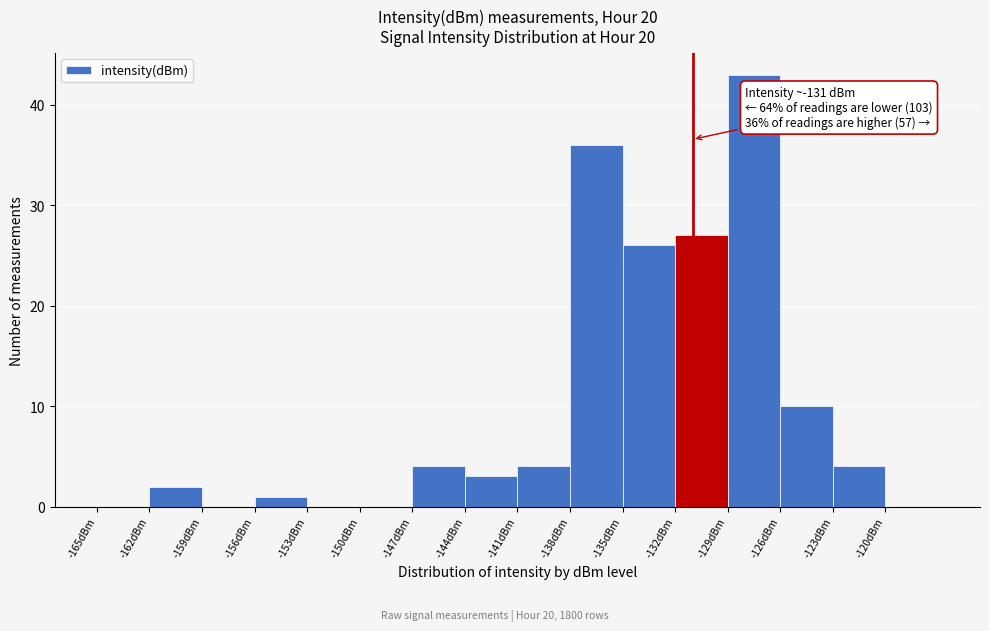

Which range on the x-axis has the tallest bar?

-129 to -126